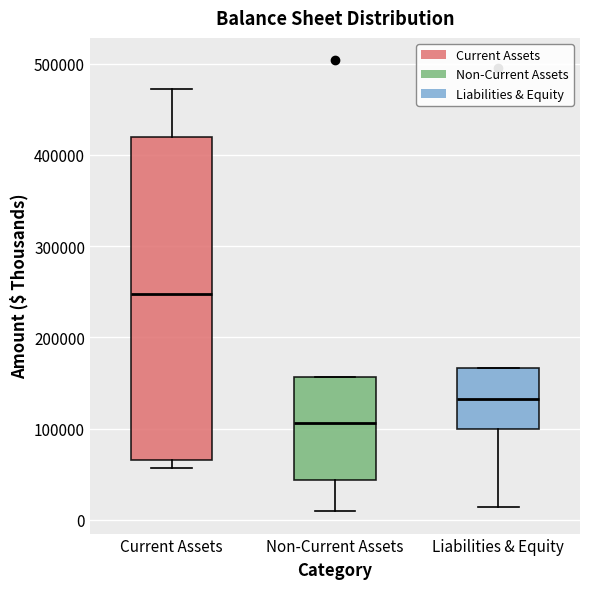

Comparing the boxes themselves (not the whiskers), which one is the tallest?

Current Assets